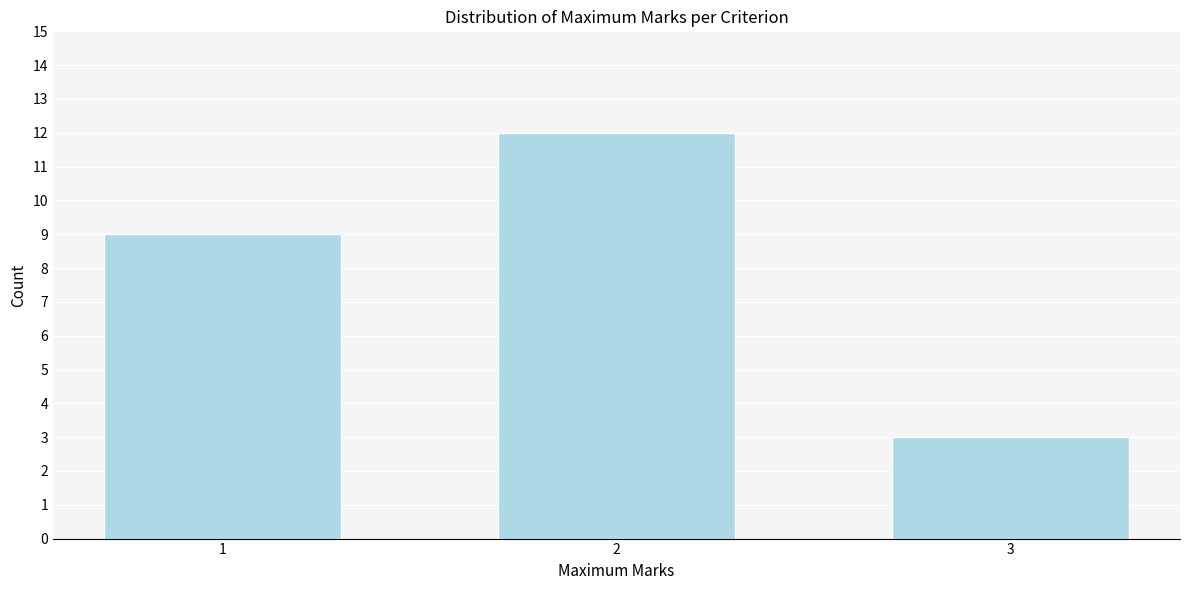

Reading left to right, extract all data points from this chart.

1=9	2=12	3=3